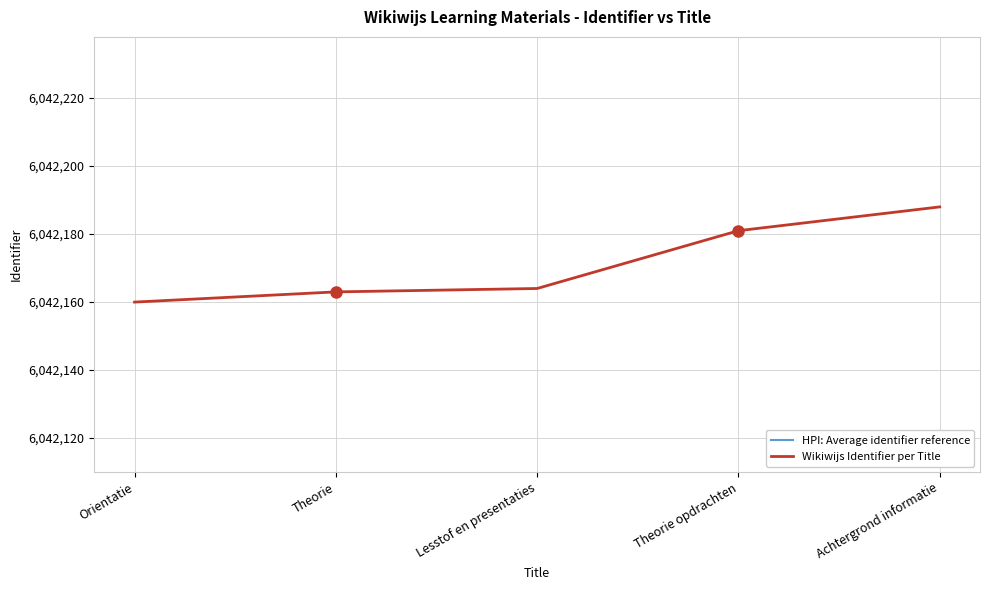

What is the difference between the maximum and minimum values in the Wikiwijs Identifier per Title series?

28